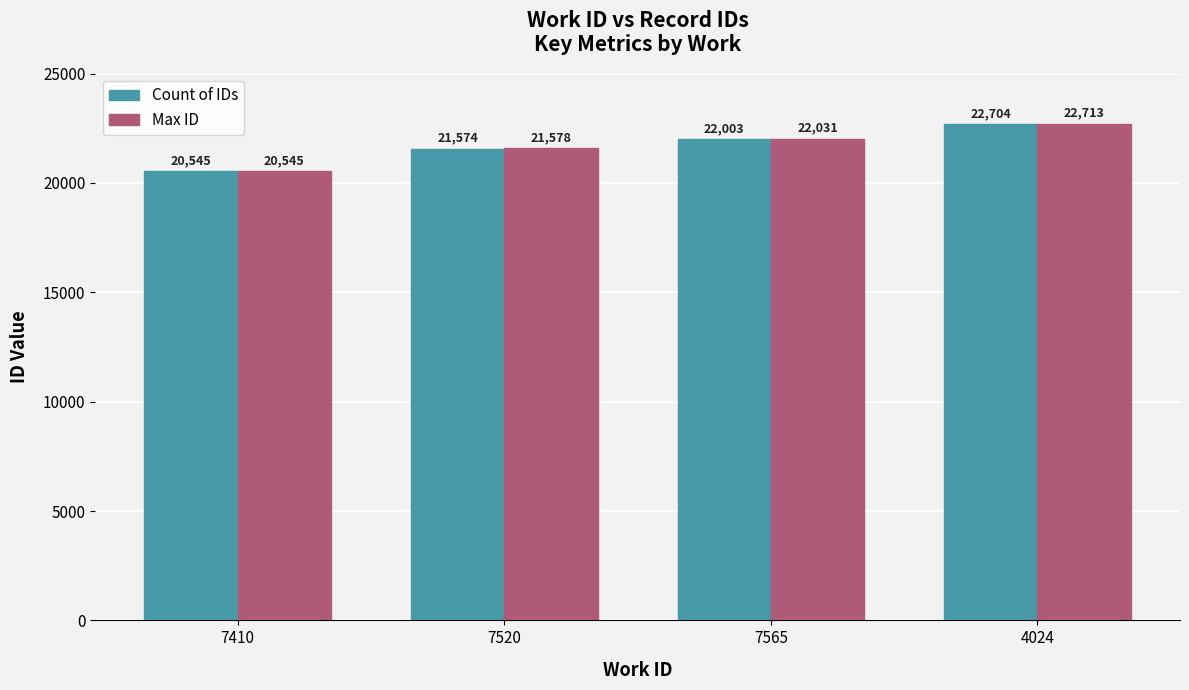

Count the number of data series in this chart.

2